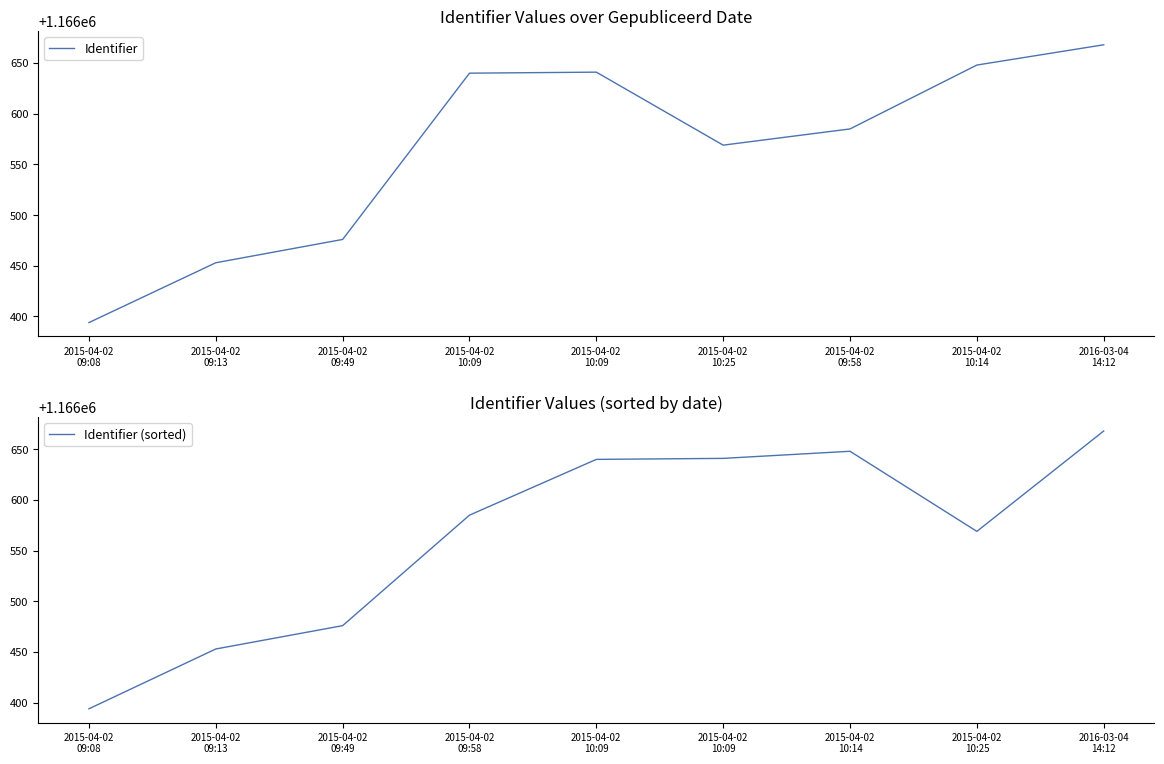

What are all the series names shown in the legend?

Identifier, Identifier (sorted)